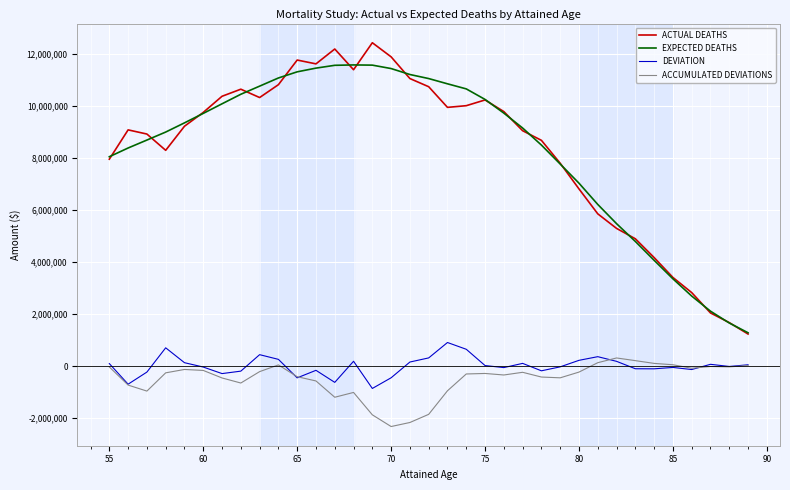

True or false: DEVIATION and ACTUAL DEATHS intersect in this chart.

False